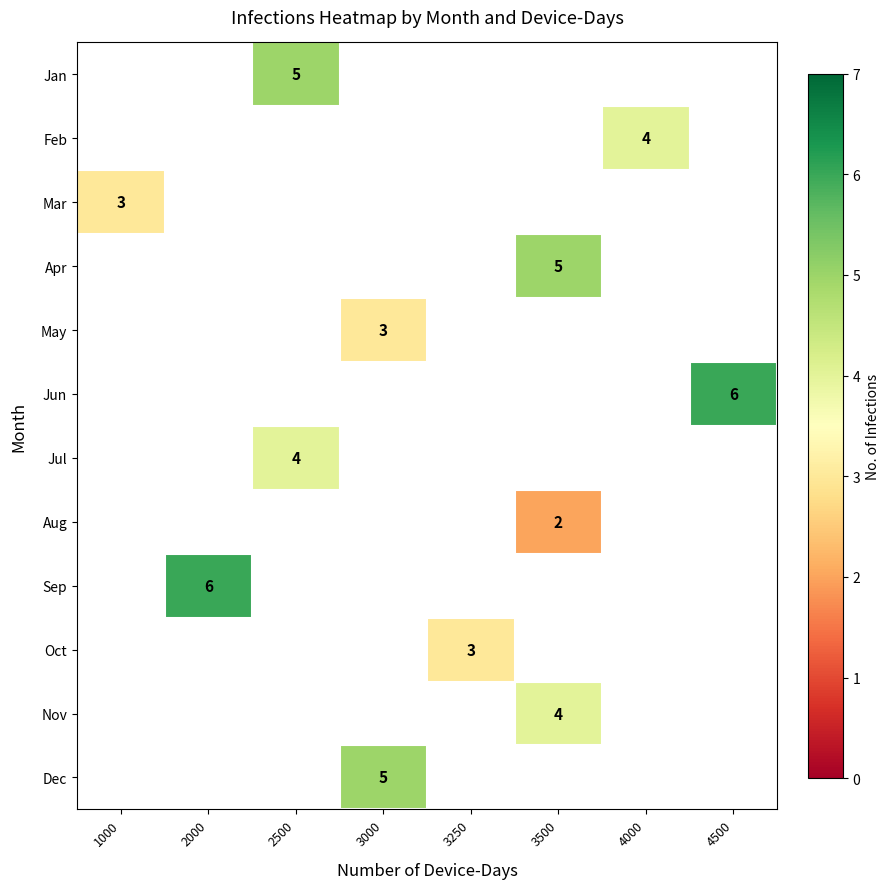

What is the maximum value shown in the chart?

6.0